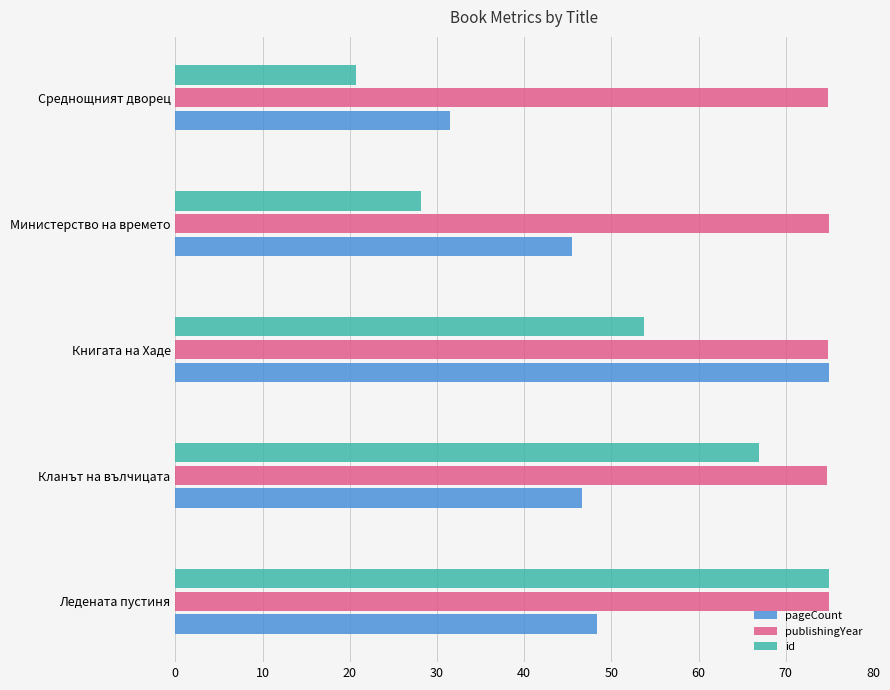

What is the sum of all publishingYear values?

374.4